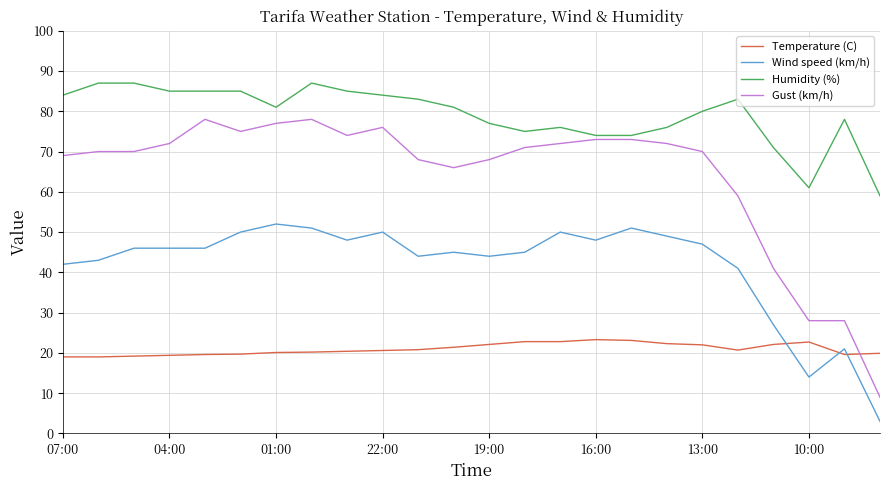

Which series has the largest total across all categories?

Humidity (%)